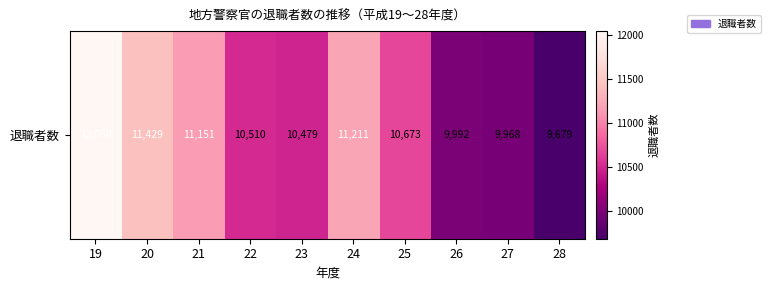

Reading right to left, extract all data points from this chart.

28=9679	27=9968	26=9992	25=10673	24=11211	23=10479	22=10510	21=11151	20=11429	19=12050